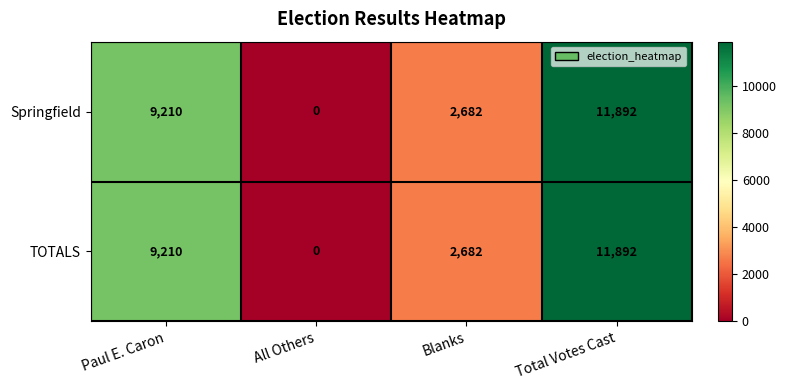

What is the sum of all TOTALS values?

23784